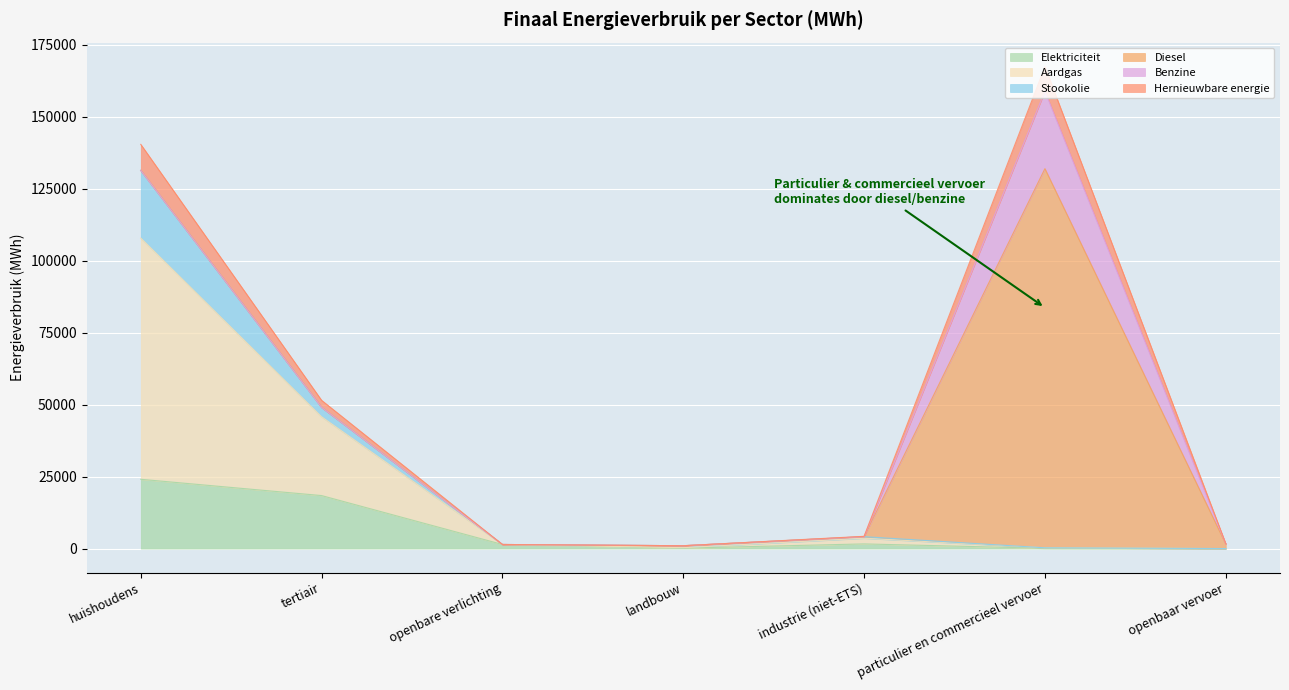

What is the lowest value of the Elektriciteit series?

17.0